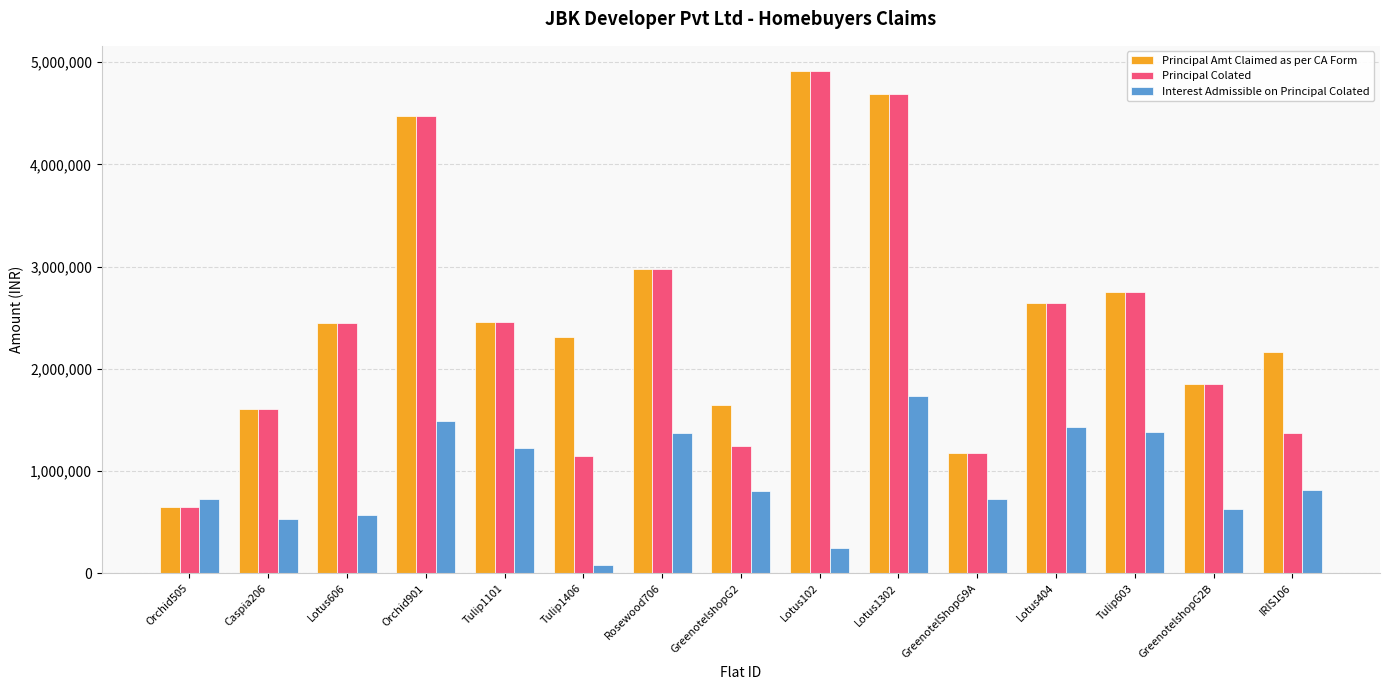

What is the difference between the second highest and second lowest values in the Principal Amt Claimed as per CA Form series?

3512263